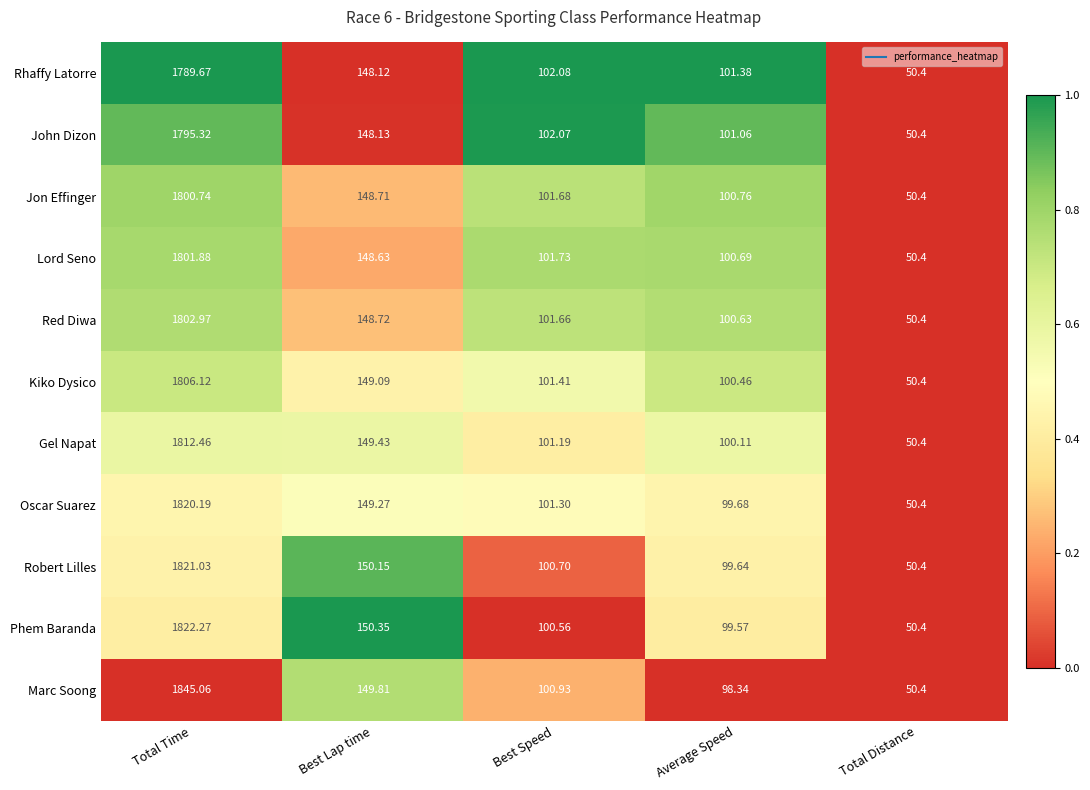

Which series has the largest range (max minus min)?

Marc Soong